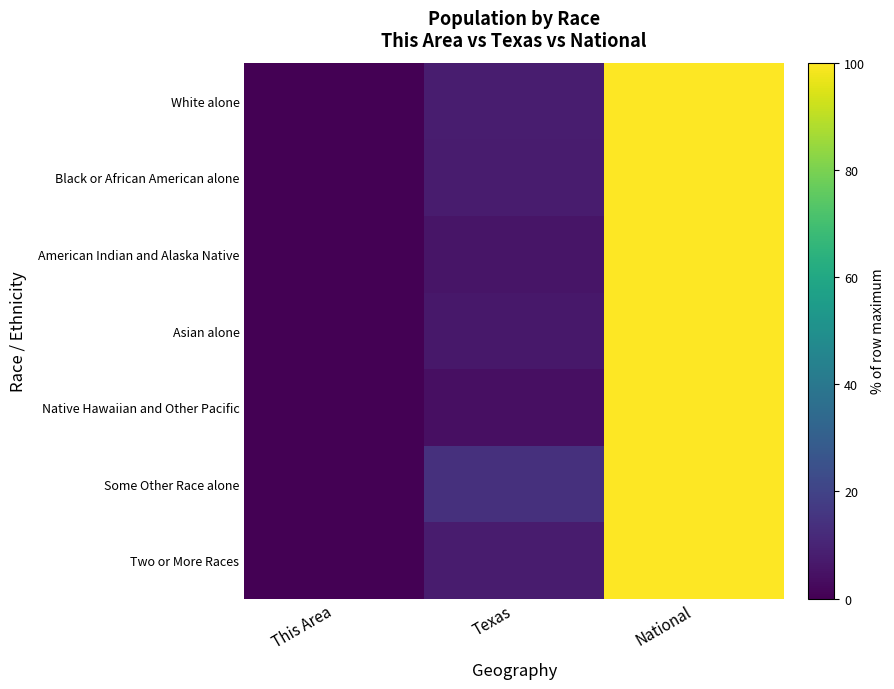

What is the spread (max minus min) of values at Texas?

9.7